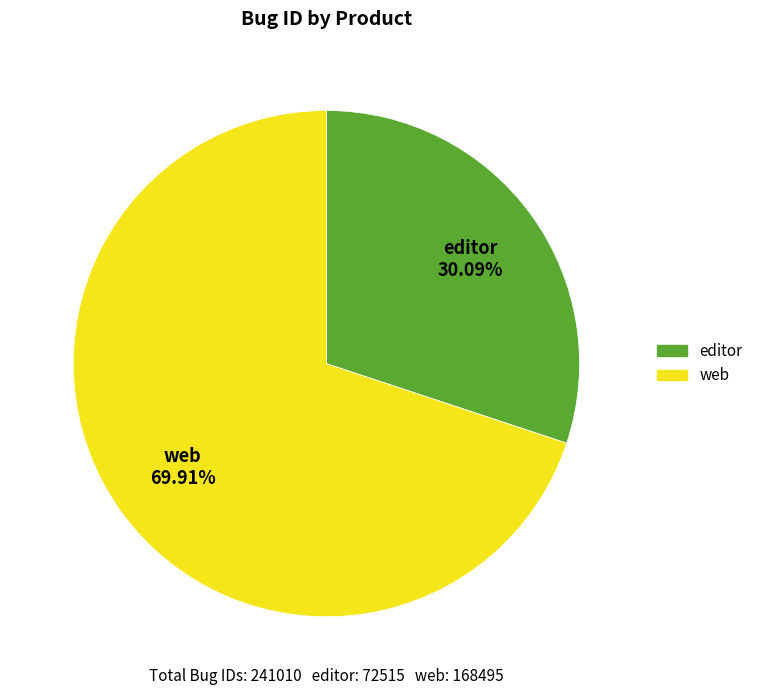

What portion of the pie excludes web?

30.1%